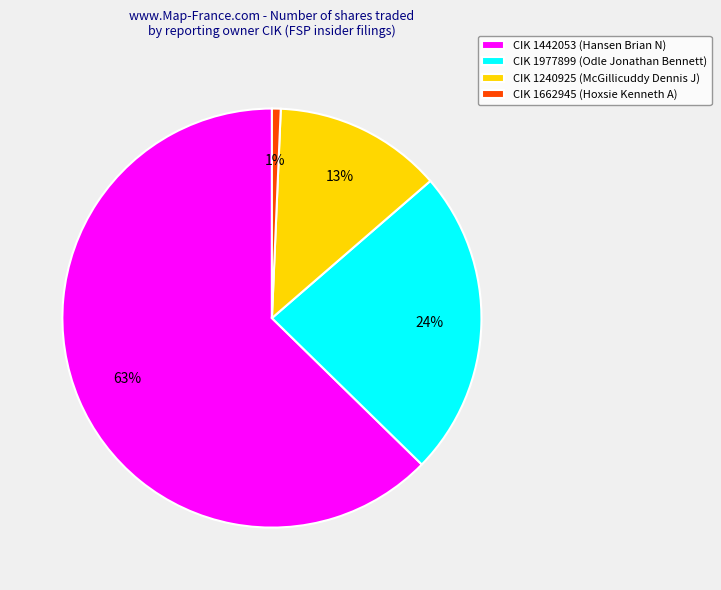

True or false: CIK 1240925 (McGillicuddy Dennis J) accounts for 23% of the total.

False